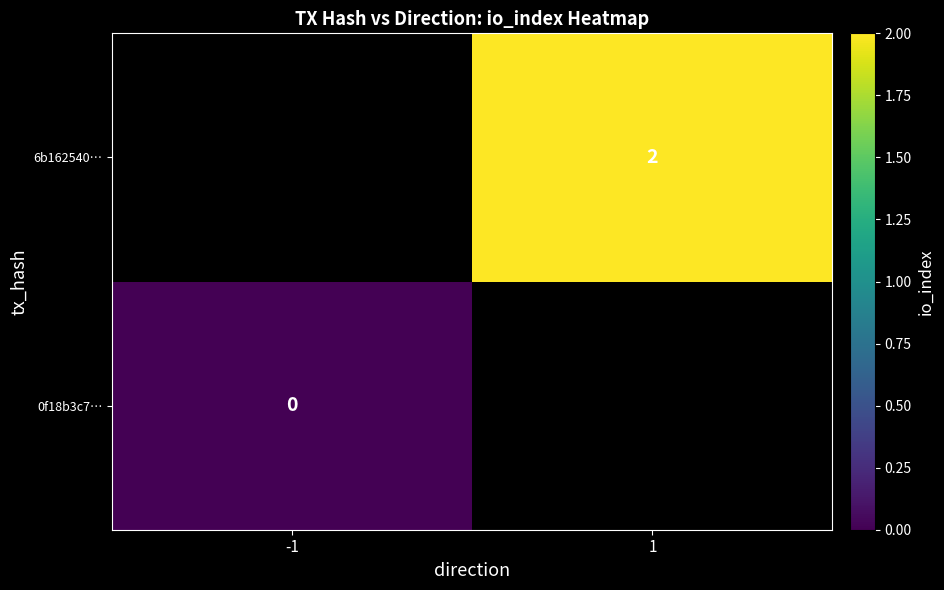

Which label corresponds to the largest value in the chart?

1